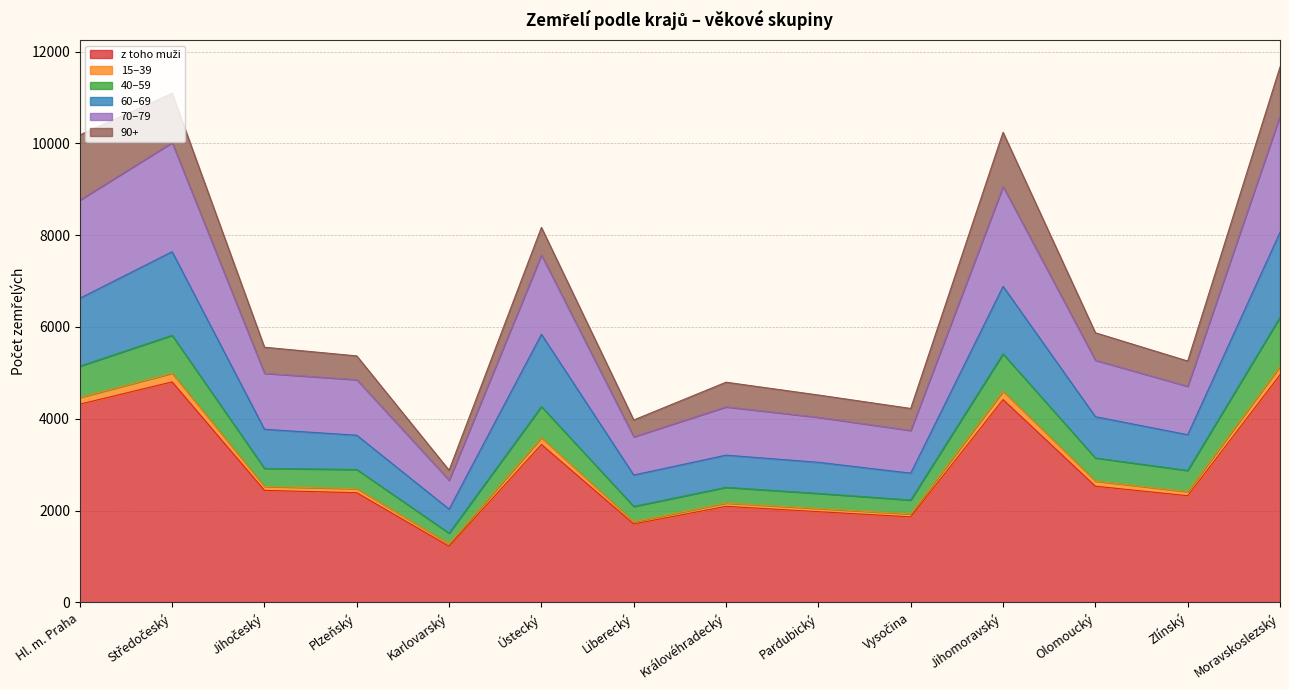

How many lines are shown in the chart?

6